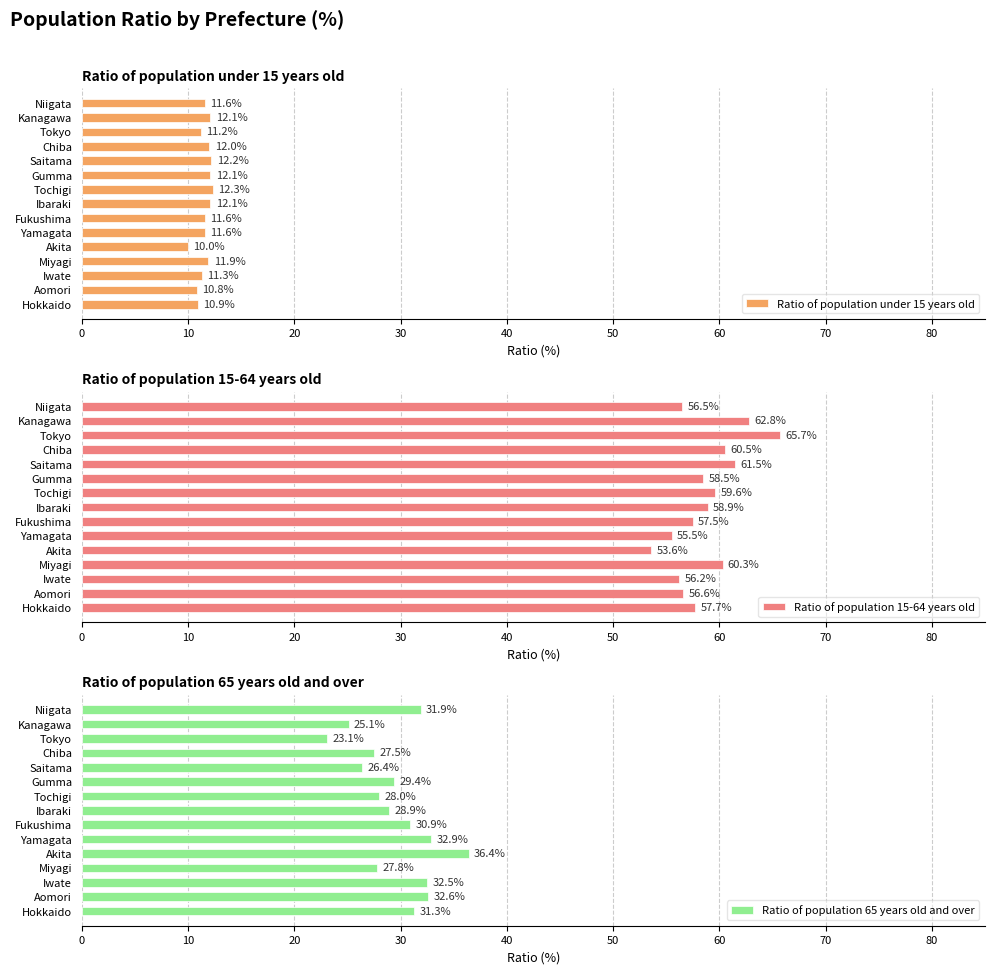

What is the lowest value of the Ratio of population 65 years old and over series?

23.1